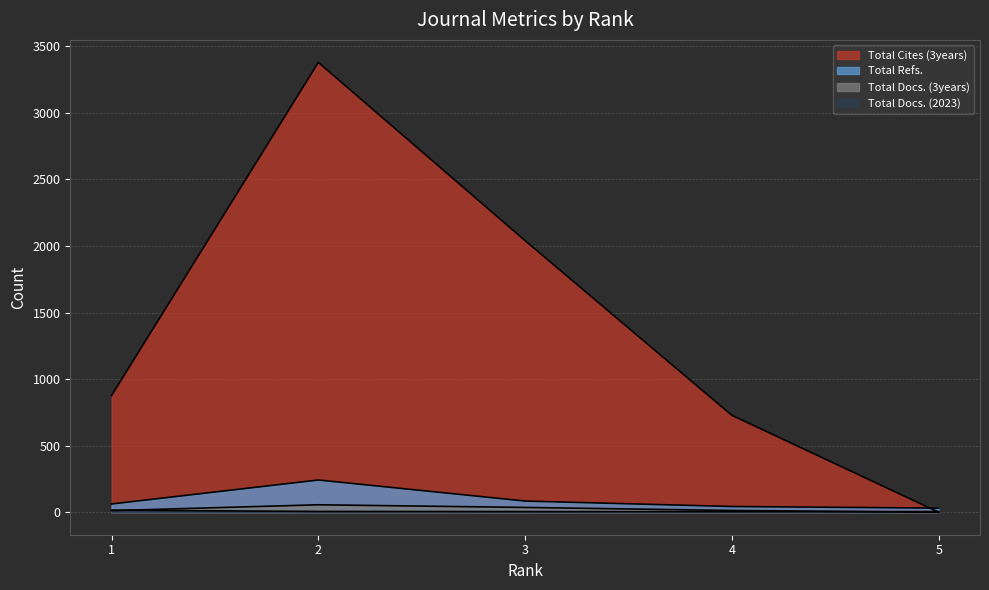

At which label does Total Docs. (3years) reach its peak?

2